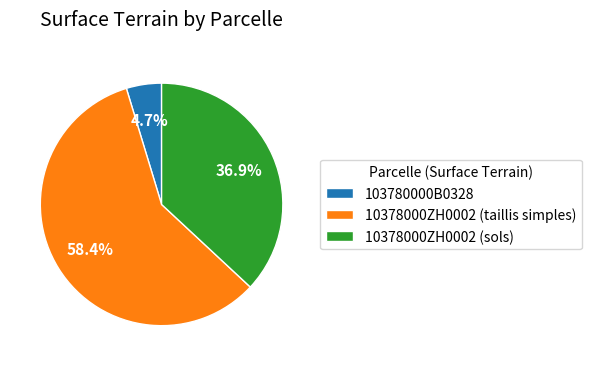

Rank the categories by value from highest to lowest.

10378000ZH0002 (taillis simples), 10378000ZH0002 (sols), 103780000B0328